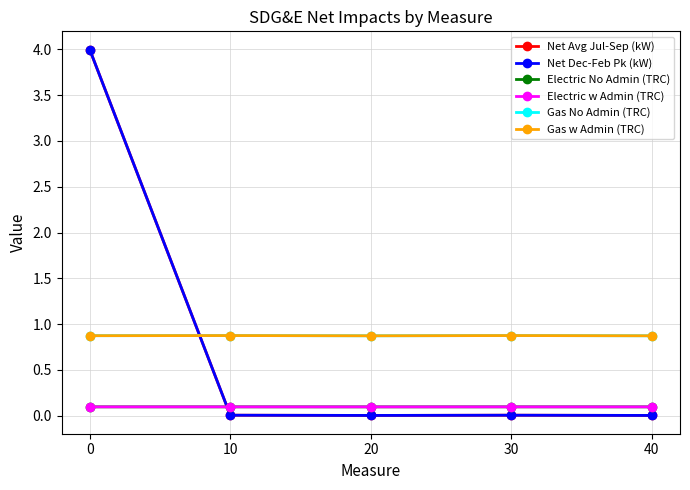

What is the value of the Electric No Admin (TRC) point at the 2nd from the left?

0.1